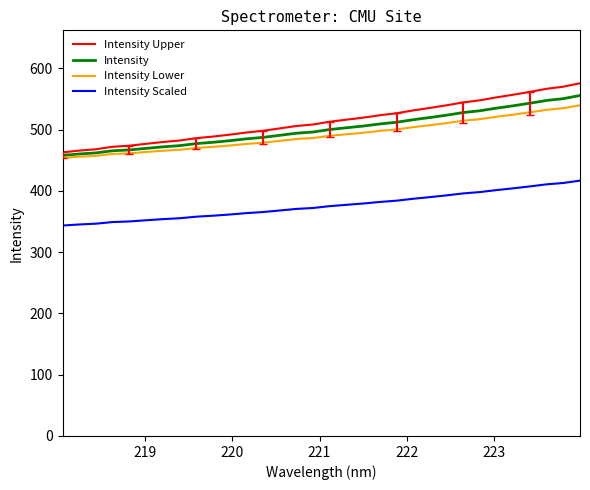

True or false: Intensity Scaled and Intensity intersect in this chart.

False